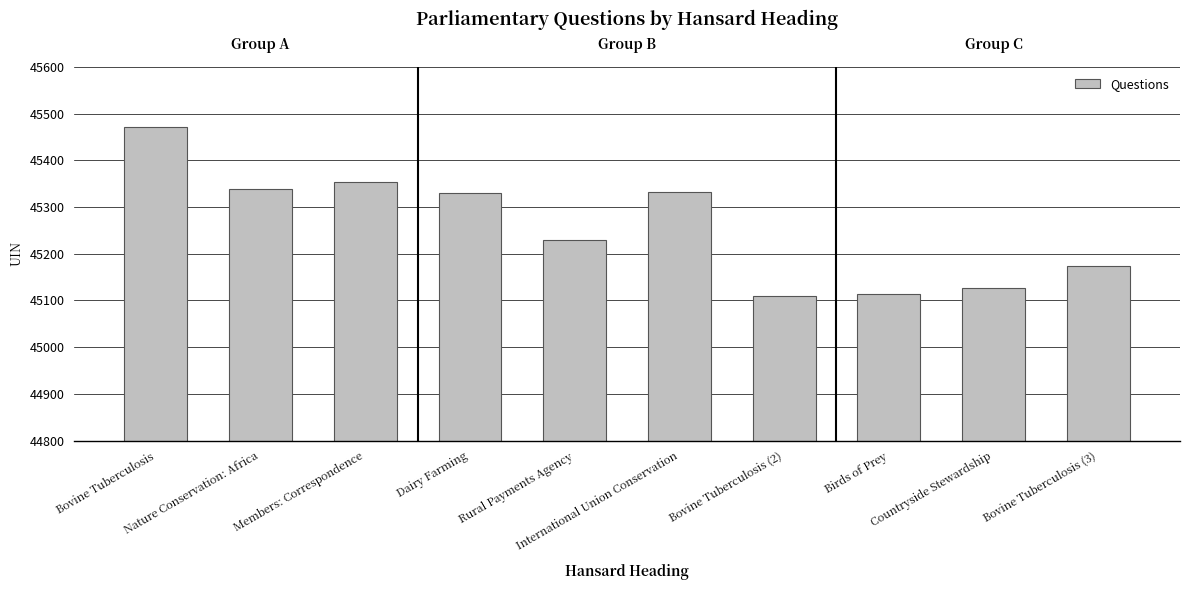

What is the value of the 1st bar from the left?

45471